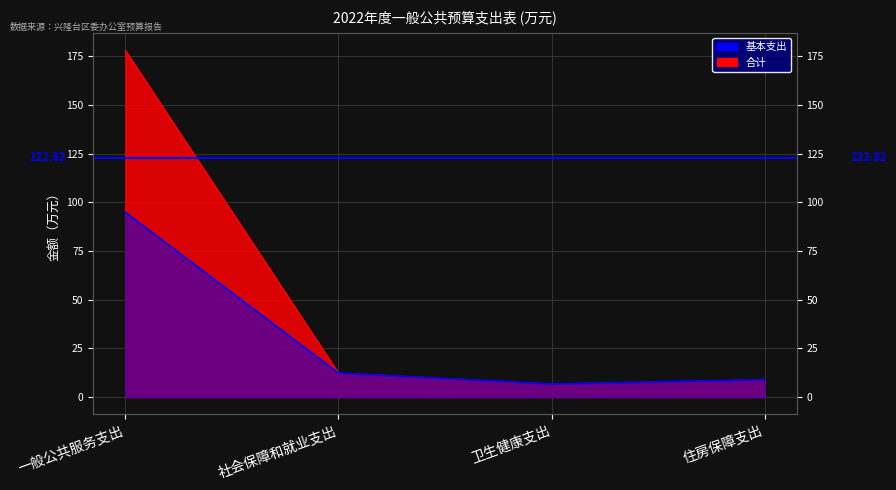

True or false: 基本支出 and 合计 intersect in this chart.

False